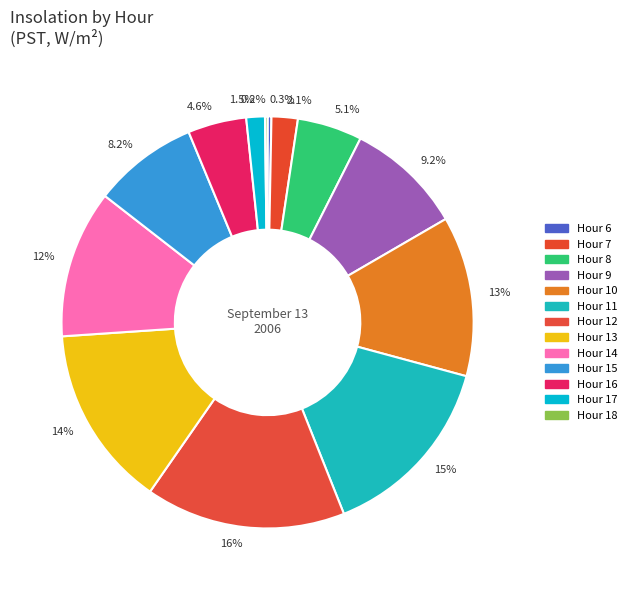

Between 9.2% and 8.2%, which is larger?

9.2%